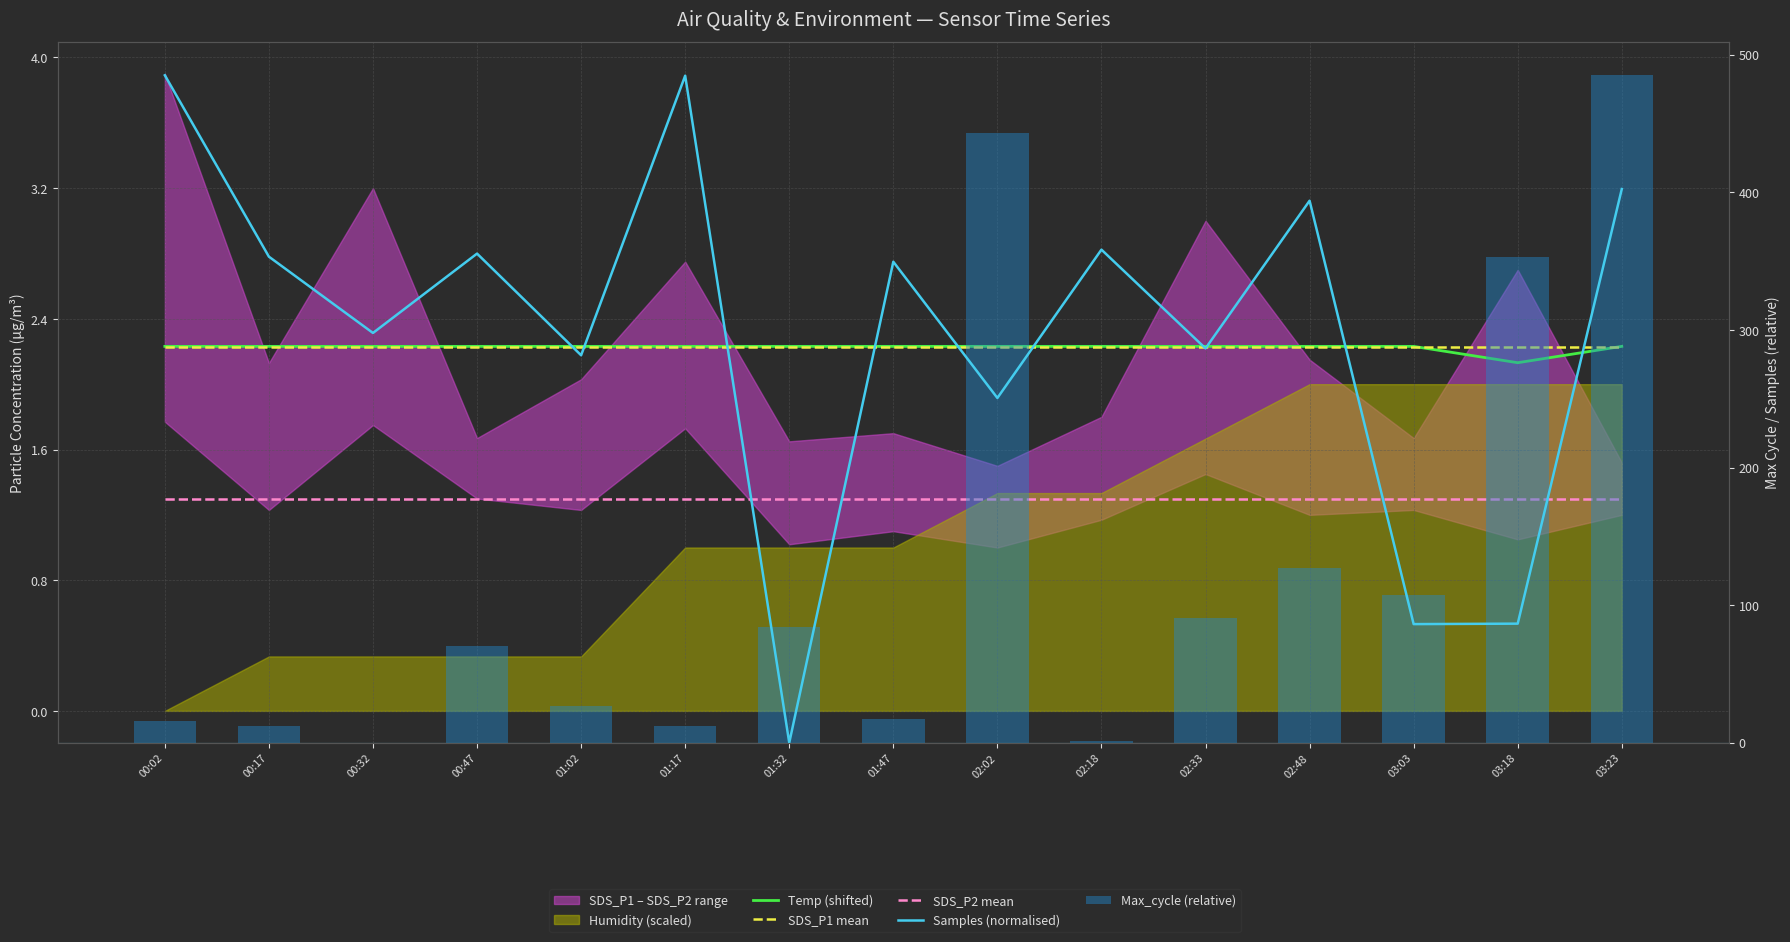

What is the difference between the maximum and minimum values in the Samples (normalised) series?

485.0